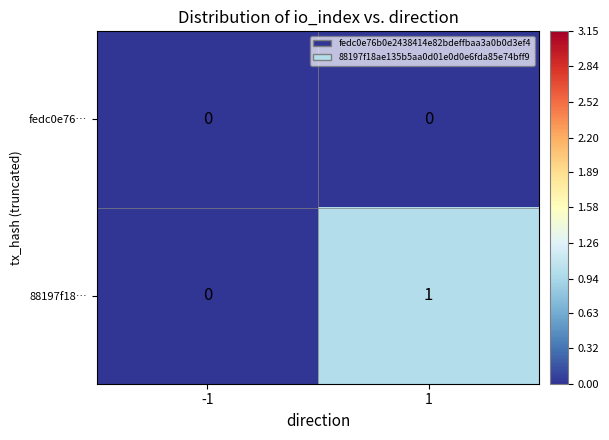

List the series in order of their peak value, lowest first.

fedc0e76…, 88197f18…